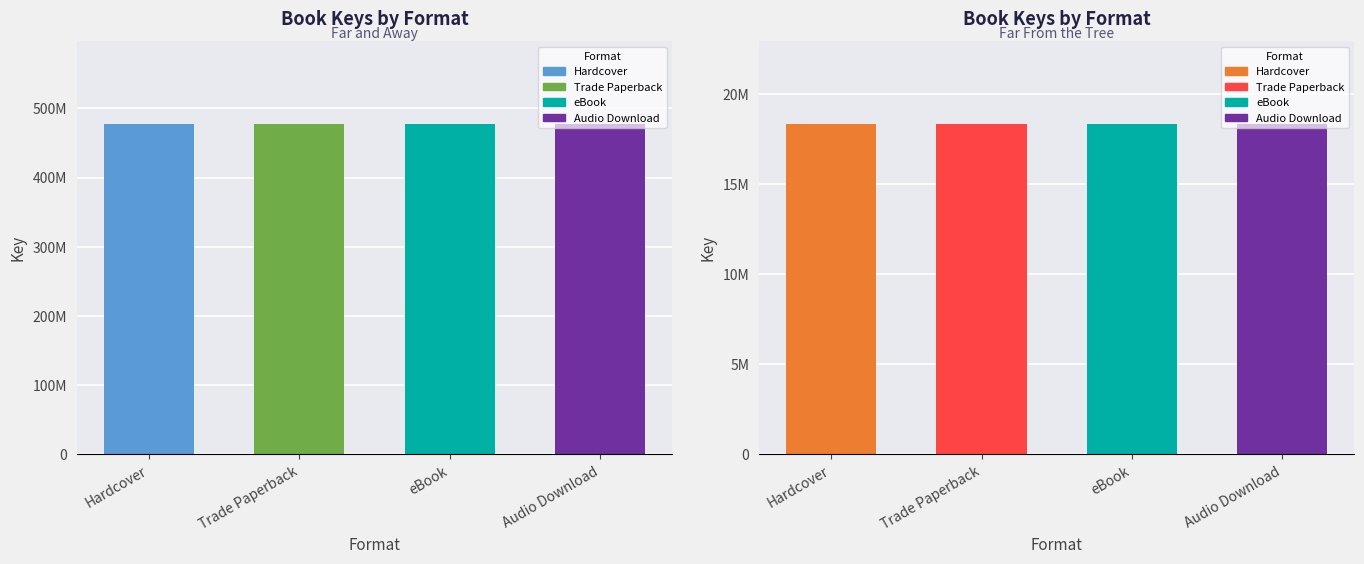

What is the approximate value of Far From the Tree at Hardcover?

18350199